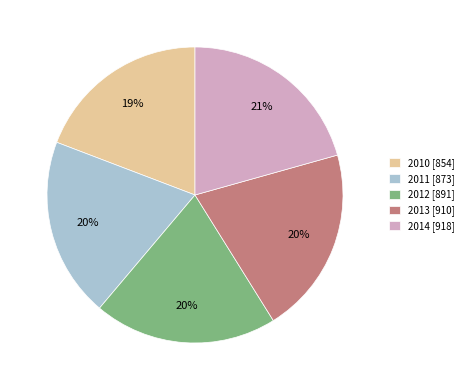

Do 2013 [910] and 2010 [854] together represent more than half of the pie?

No